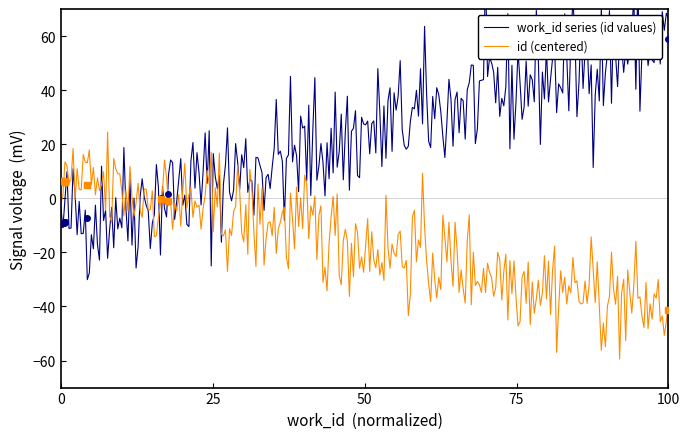

Rank the series by their average value, from highest to lowest.

work_id, id